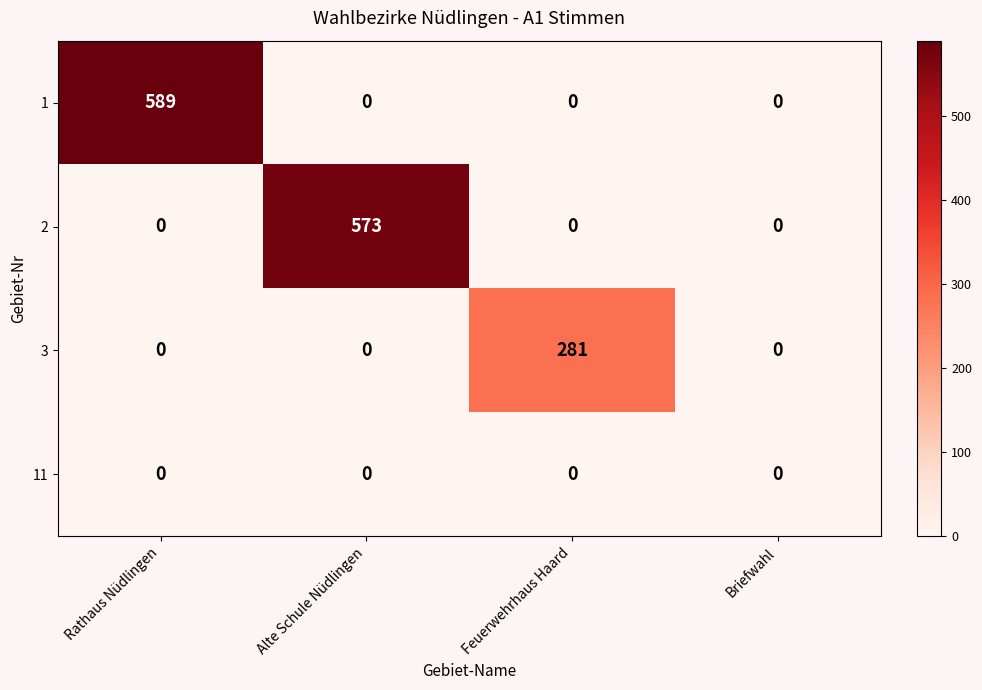

Which series has the largest total across all categories?

1